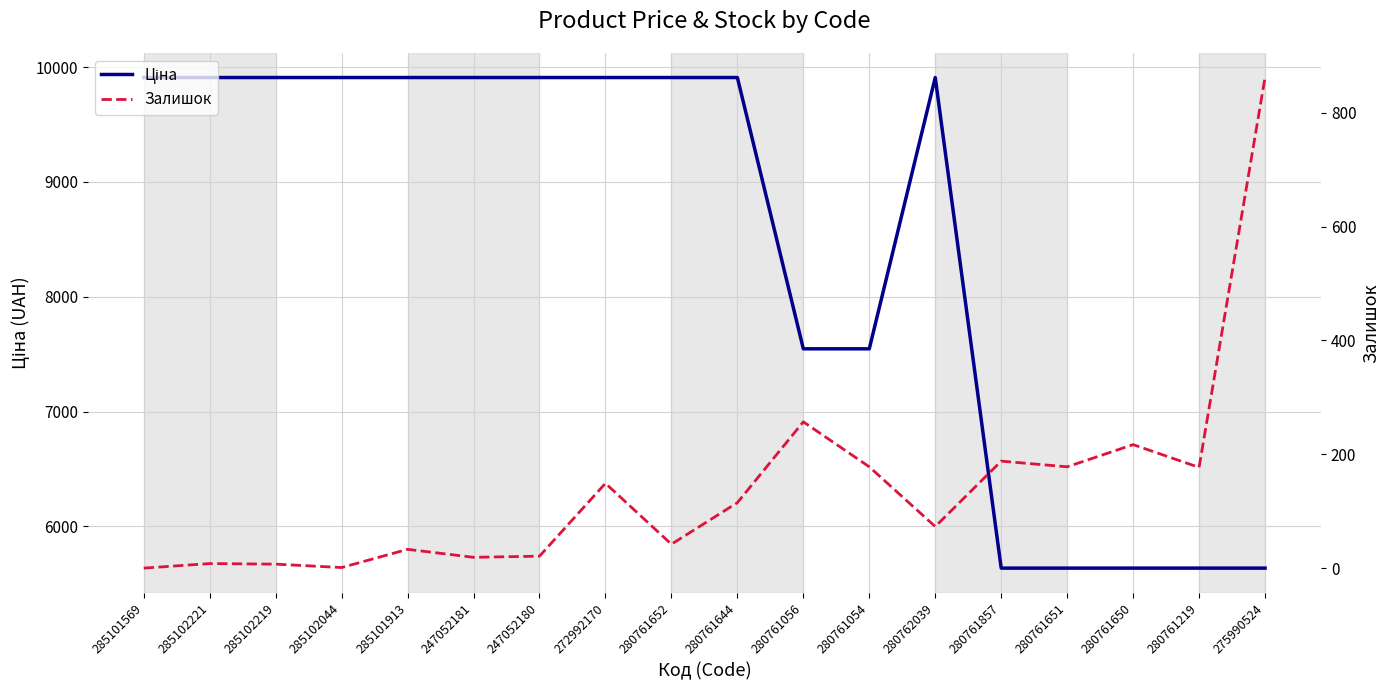

What is the total value across all series at 280761652?

9950.5